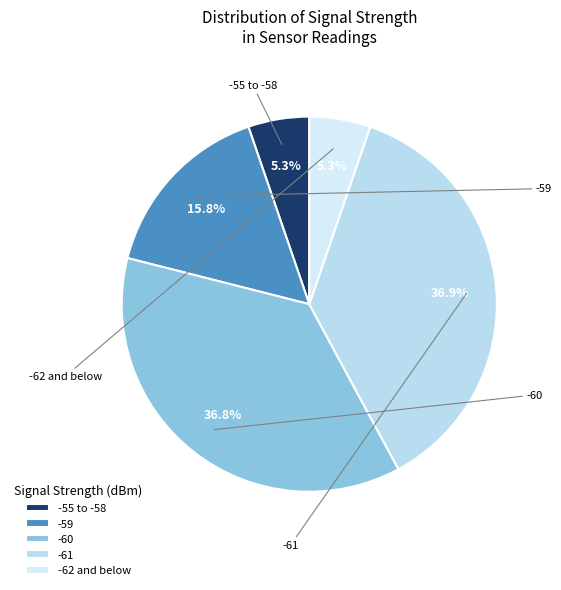

To the nearest percent, what is the combined percentage of -61 and -60?

74%